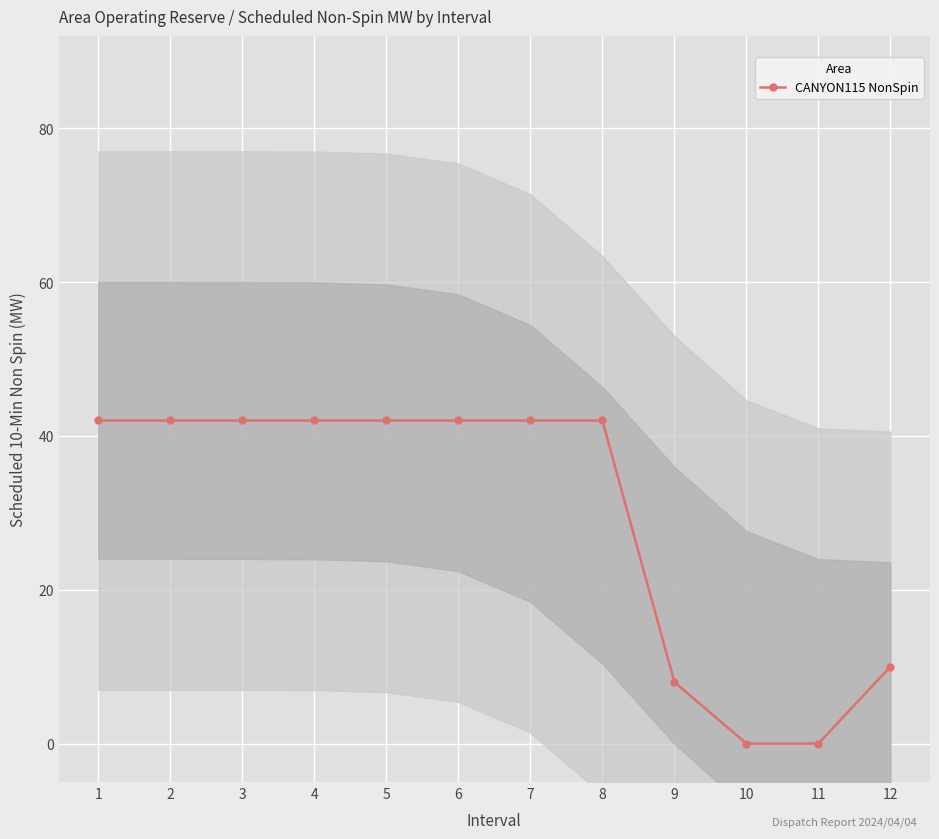

What is the sum of all values?

354